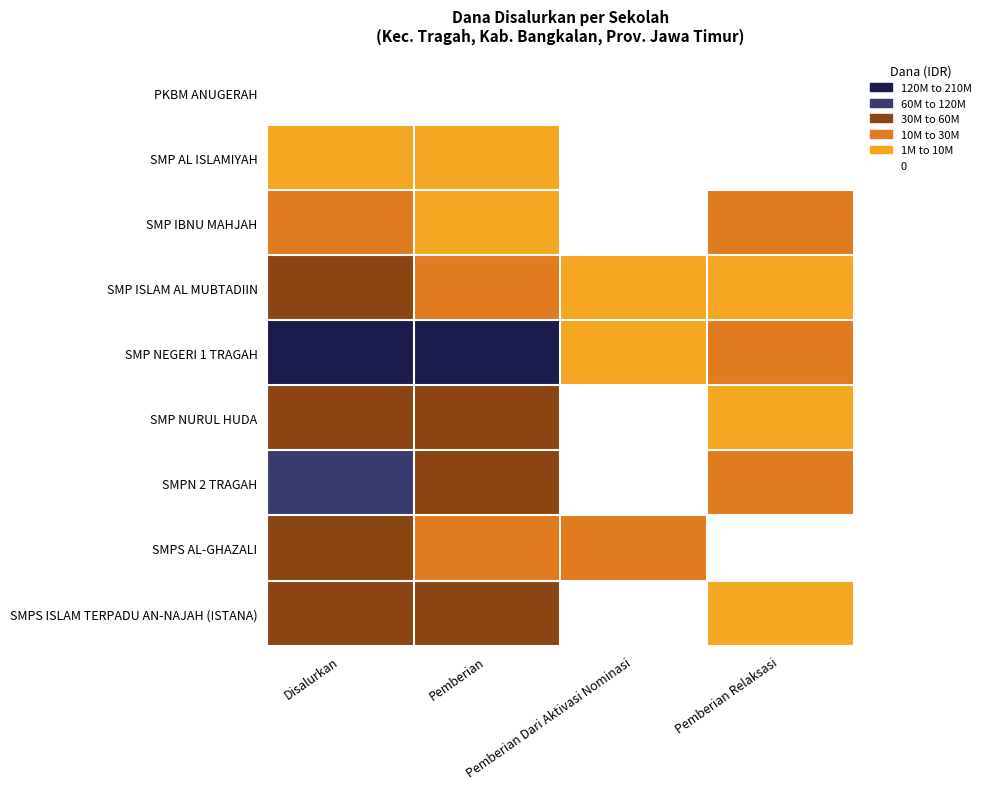

What is the greatest value displayed?

202500000